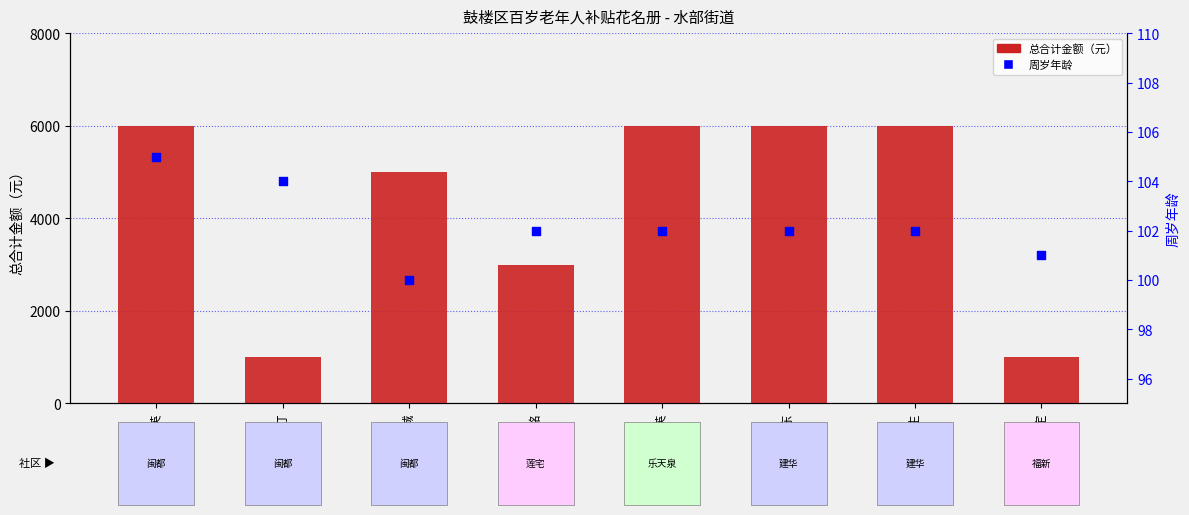

What is the total value across all series at 黄森英?

6105